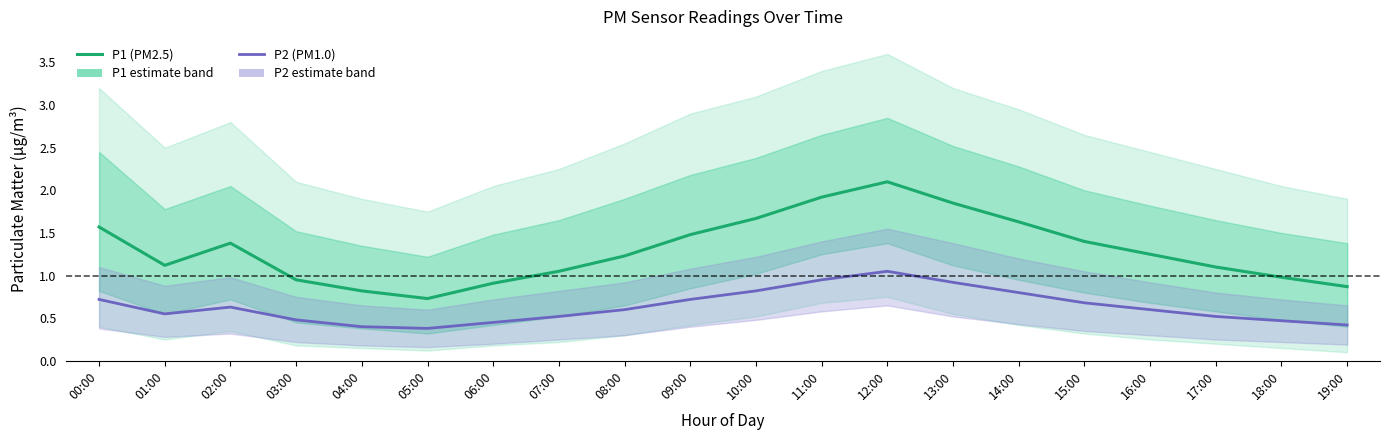

Which series has the largest range (max minus min)?

P1 (PM2.5)